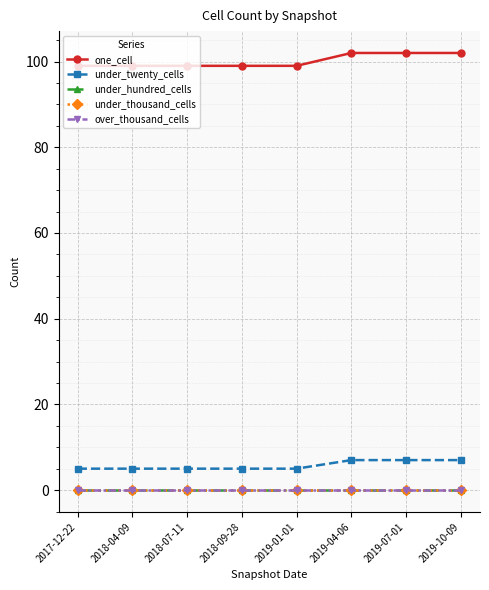

What is the sum of the one_cell values at 2019-04-06 and 2018-09-28?

201